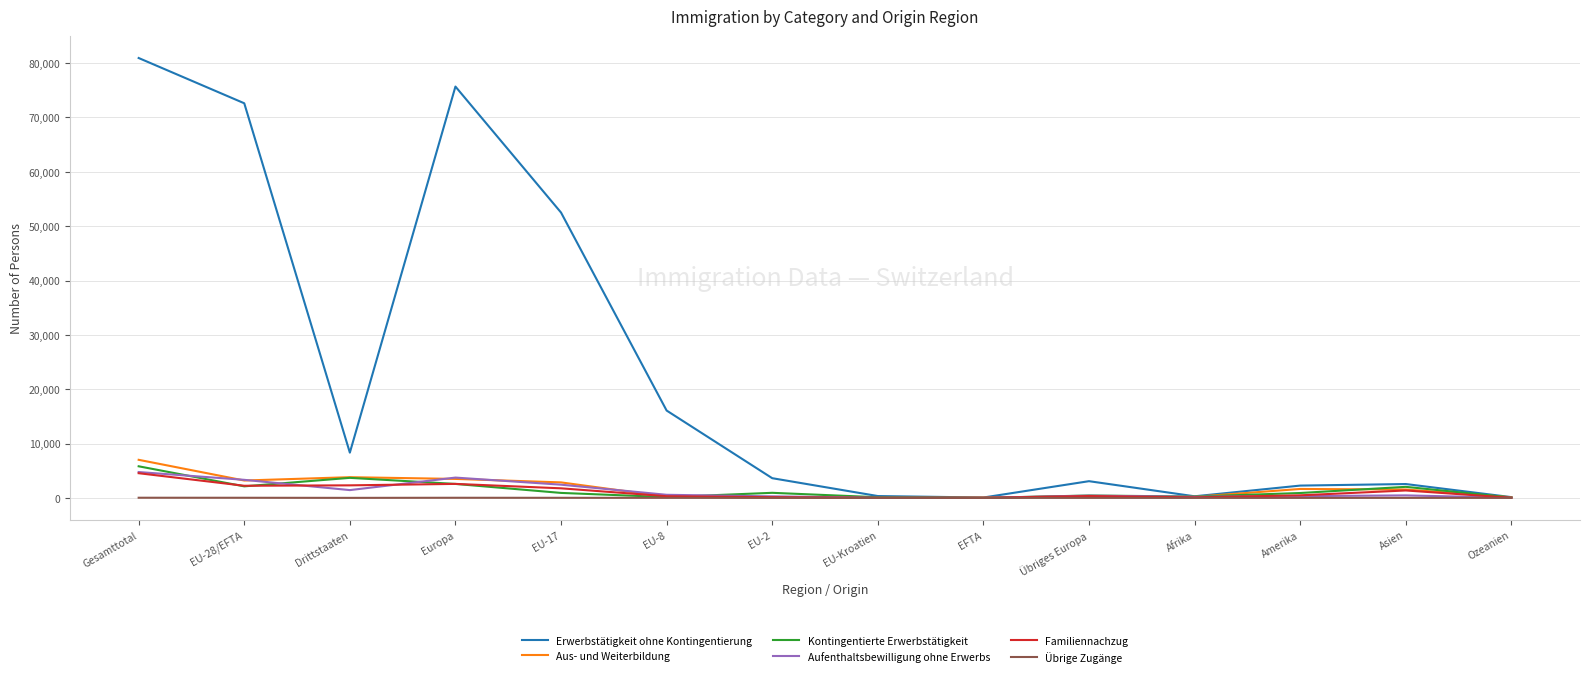

The Aufenthaltsbewilligung ohne Erwerbs series shows 3324 at EU-28/EFTA. True or false?

True